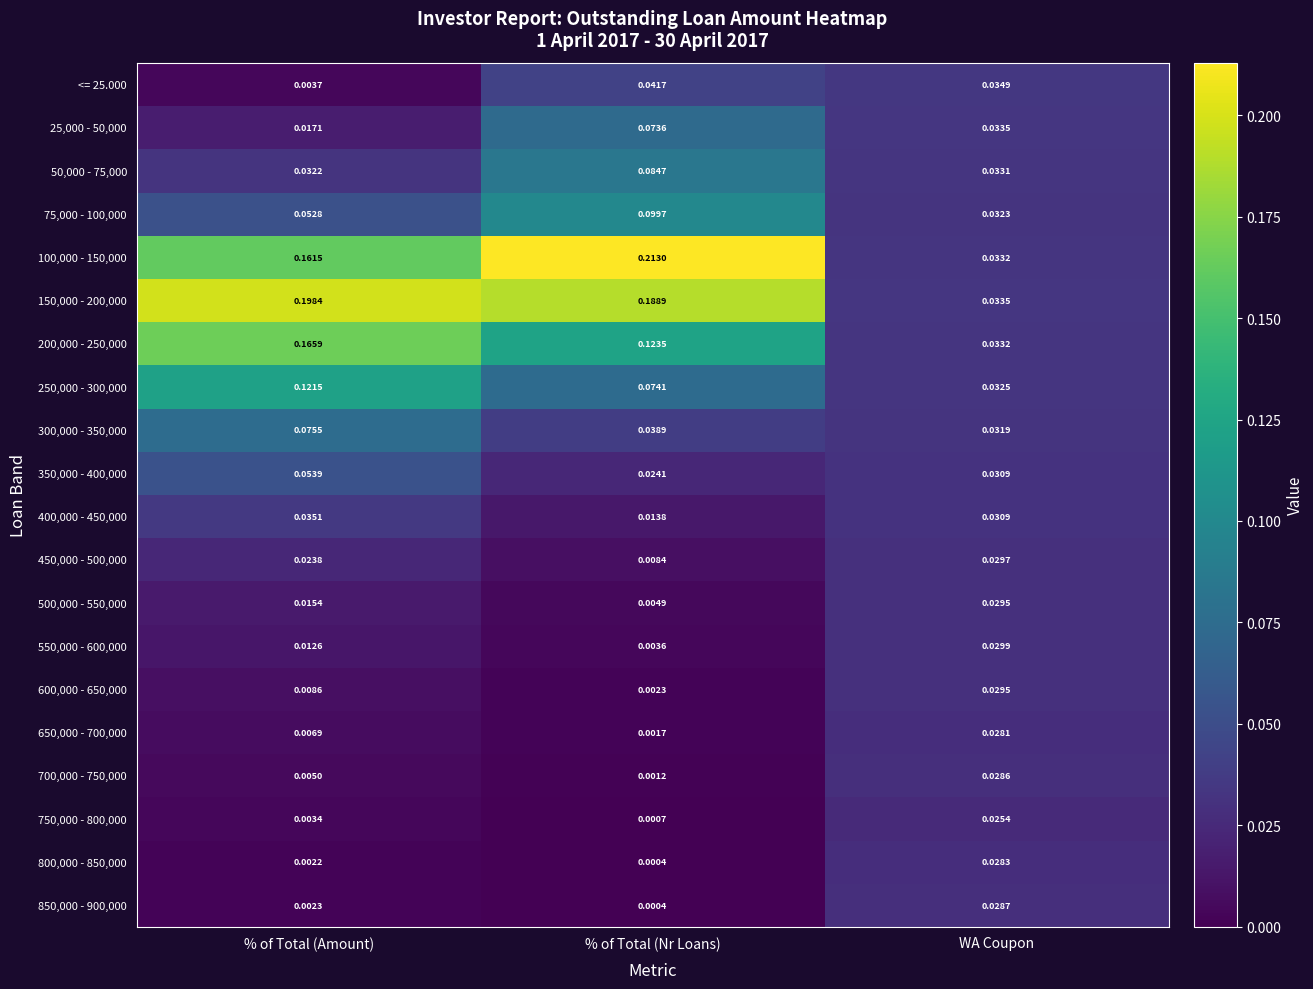

Which category has the lowest value in the 350,000 - 400,000 series?

% of Total (Nr Loans)